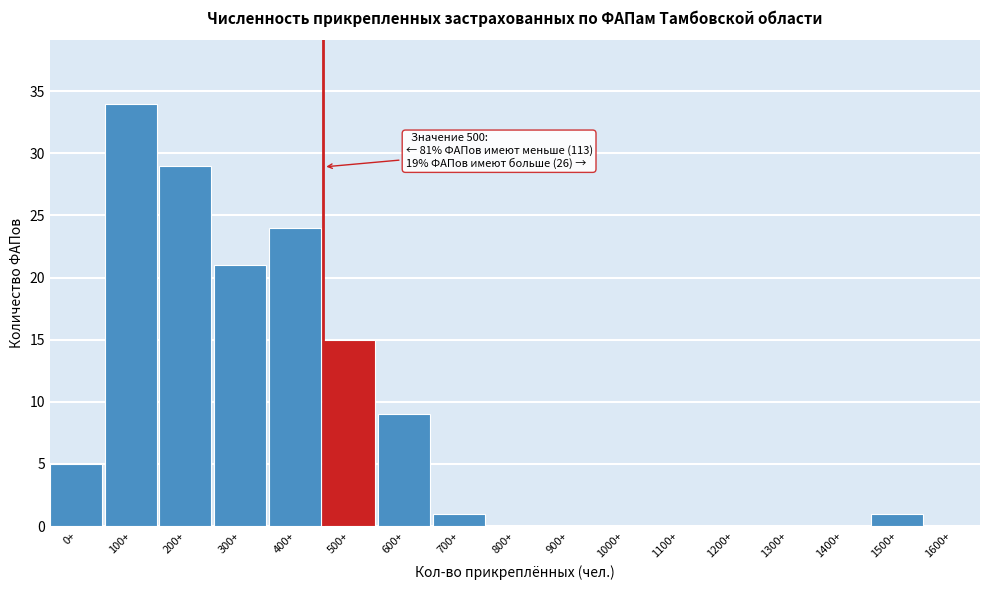

Reading right to left, transcribe all the data shown in this chart.

1600+=0	1500+=1	1400+=0	1300+=0	1200+=0	1100+=0	1000+=0	900+=0	800+=0	700+=1	600+=9	500+=15	400+=24	300+=21	200+=29	100+=34	0+=5